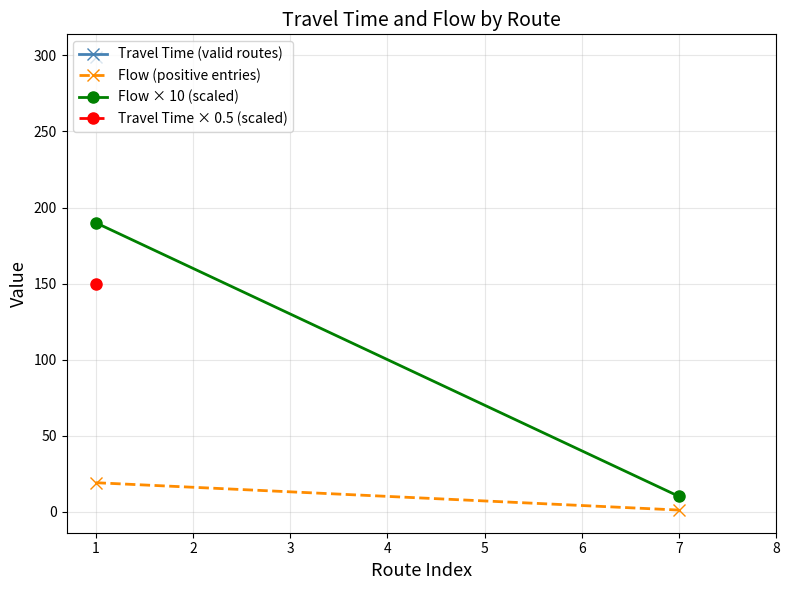

True or false: Flow × 10 (scaled) has a value of 190 at 1.

True